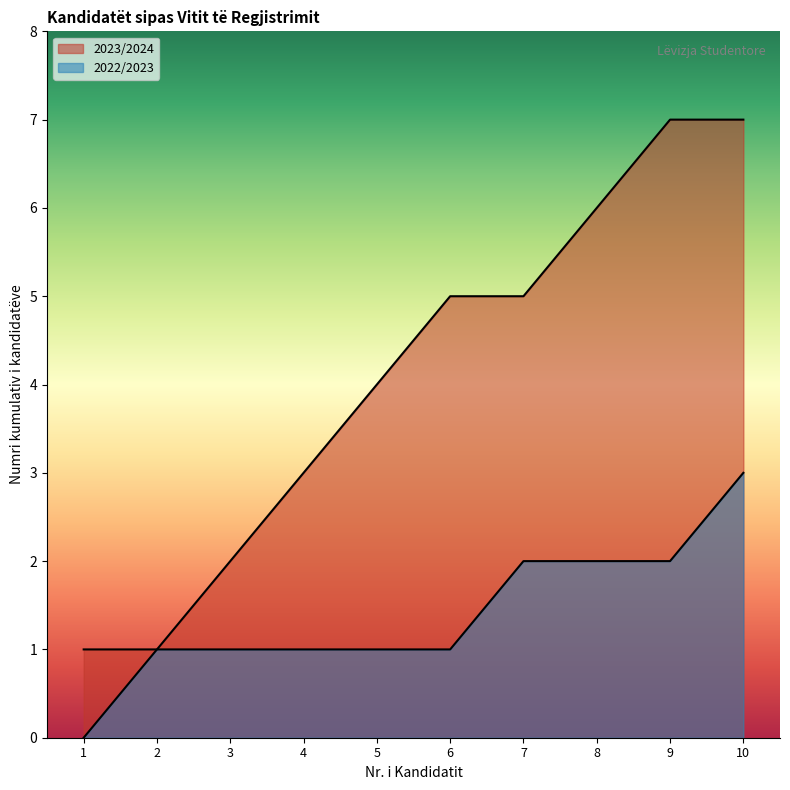

How many lines are shown in the chart?

2